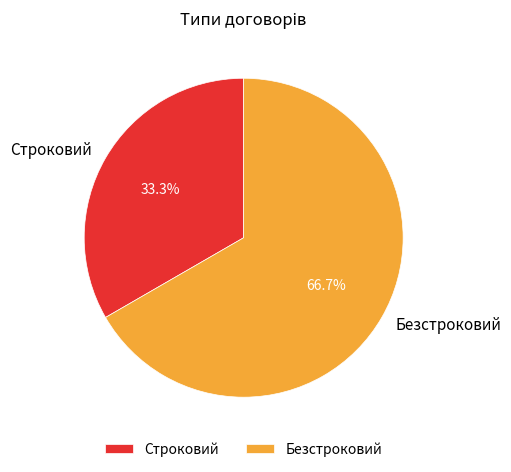

To the nearest percent, what is the combined percentage of Строковий and Безстроковий?

100%